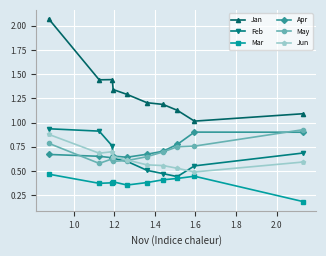

Which series has the widest spread of values?

Jan